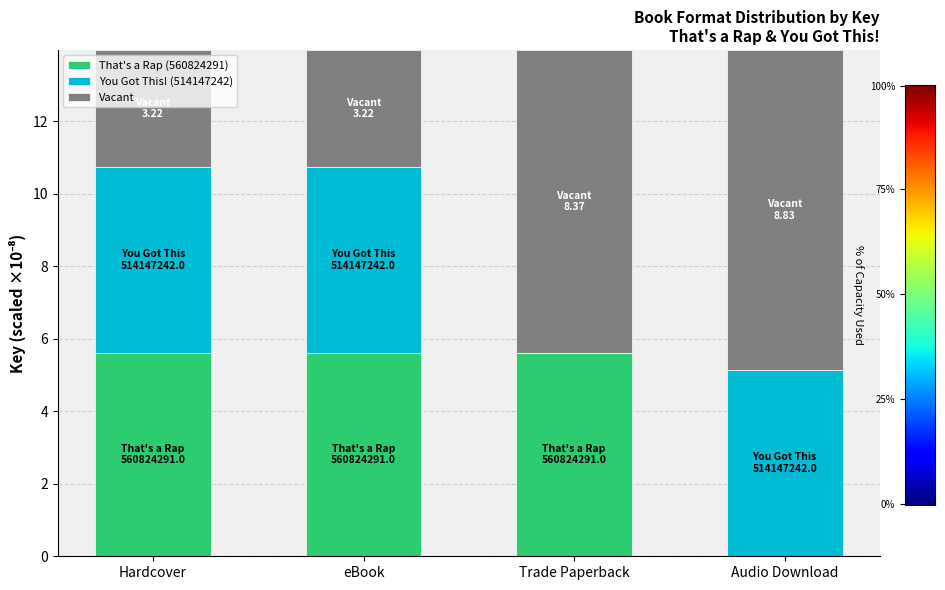

The That's a Rap (560824291) series shows 5.6 at Trade Paperback. True or false?

True